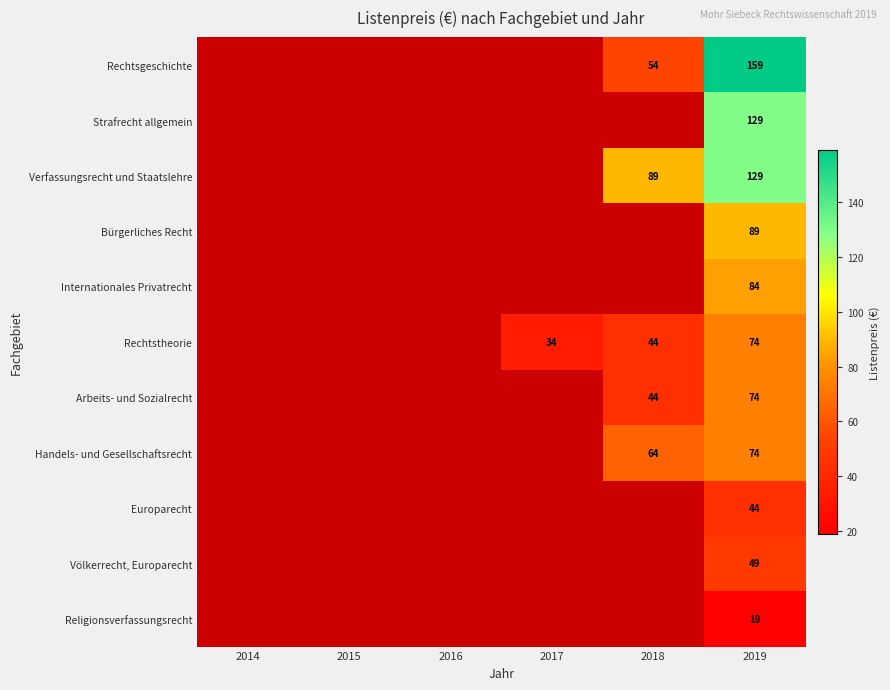

True or false: Europarecht has a value of 44 at 2019.

True